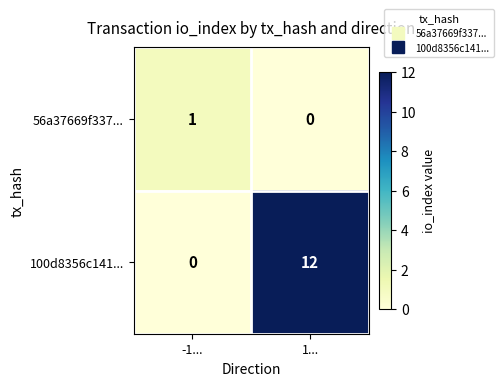

How many values in 100d8356c141... are above zero?

1